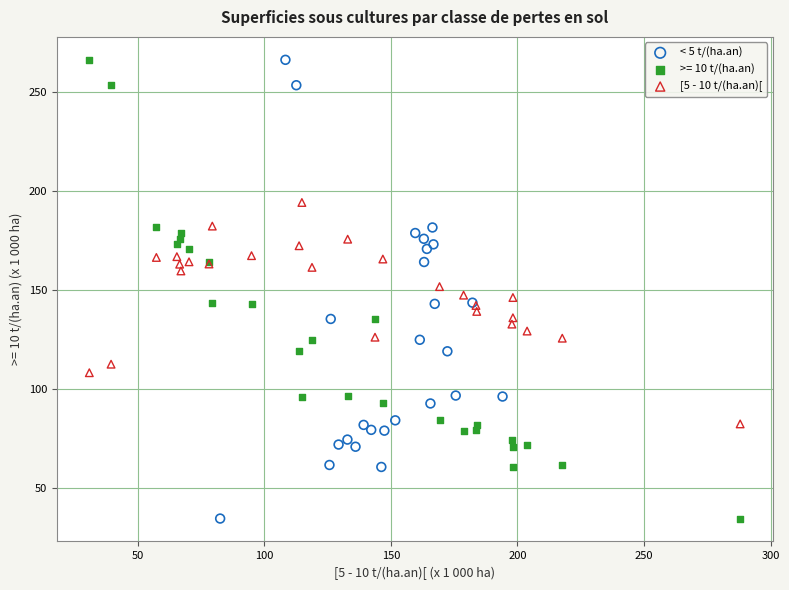

What are all the series names shown in the legend?

< 5 t/(ha.an), >= 10 t/(ha.an), [5 - 10 t/(ha.an)[